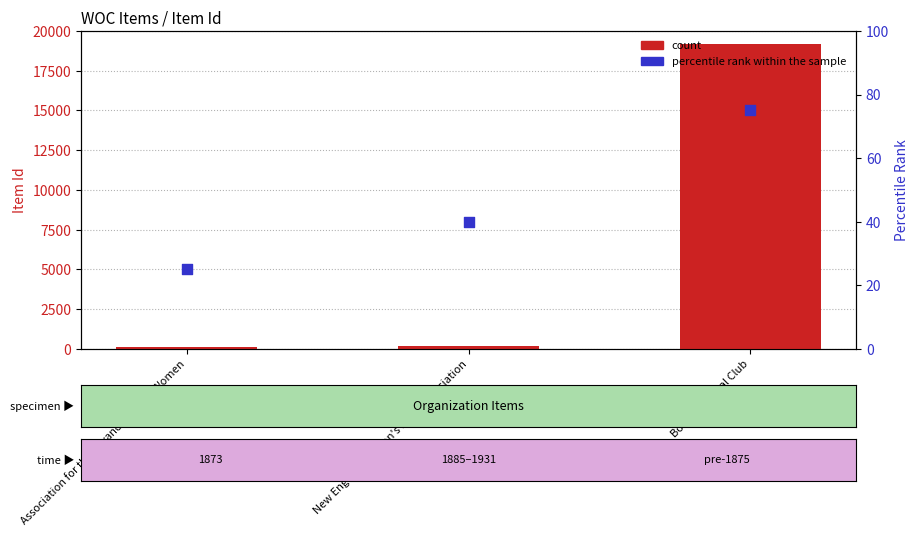

Which series has the largest Y range (max minus min)?

count